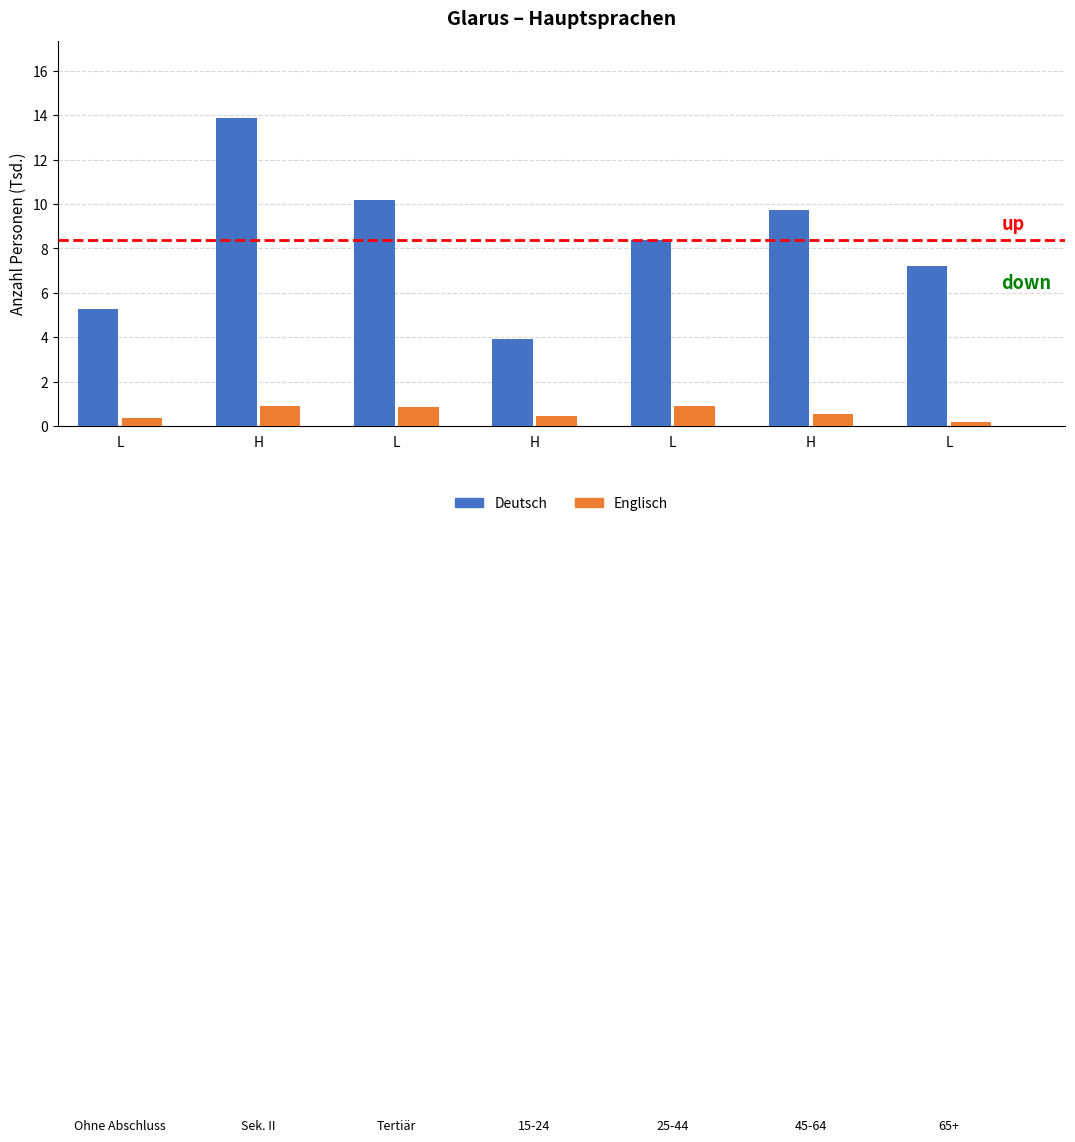

What are all the series names shown in the legend?

Deutsch, Englisch